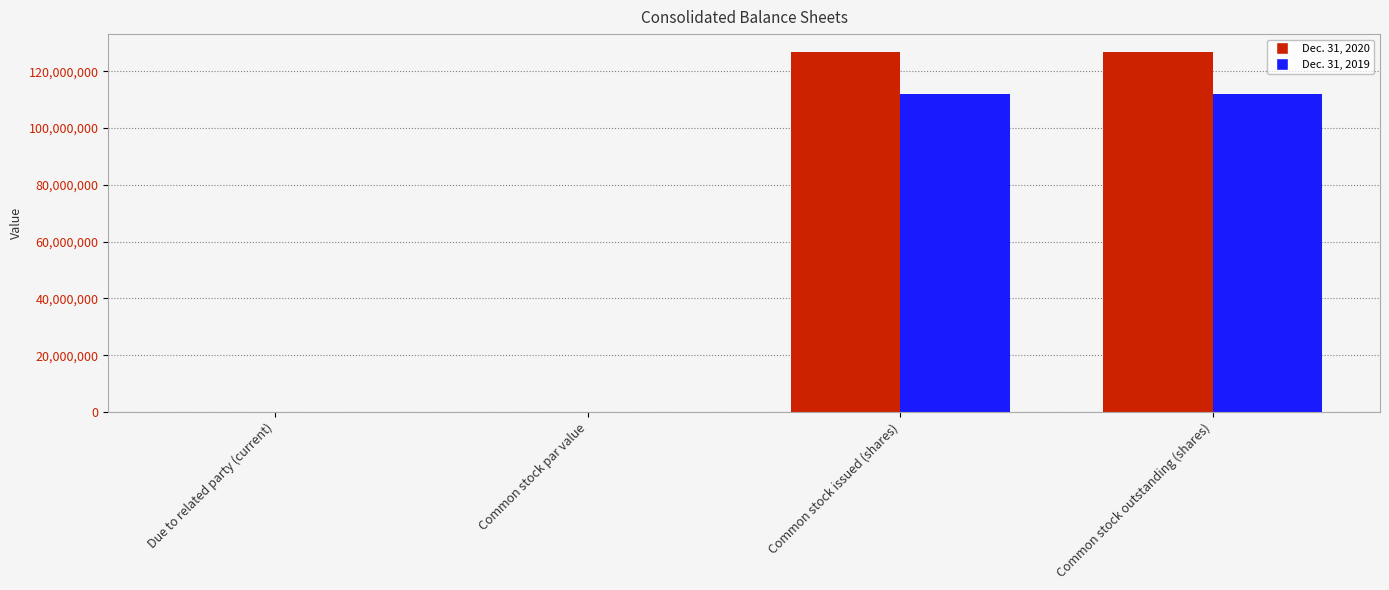

Is it true that Dec. 31, 2019 equals 198811279 at Common stock issued (shares)?

False